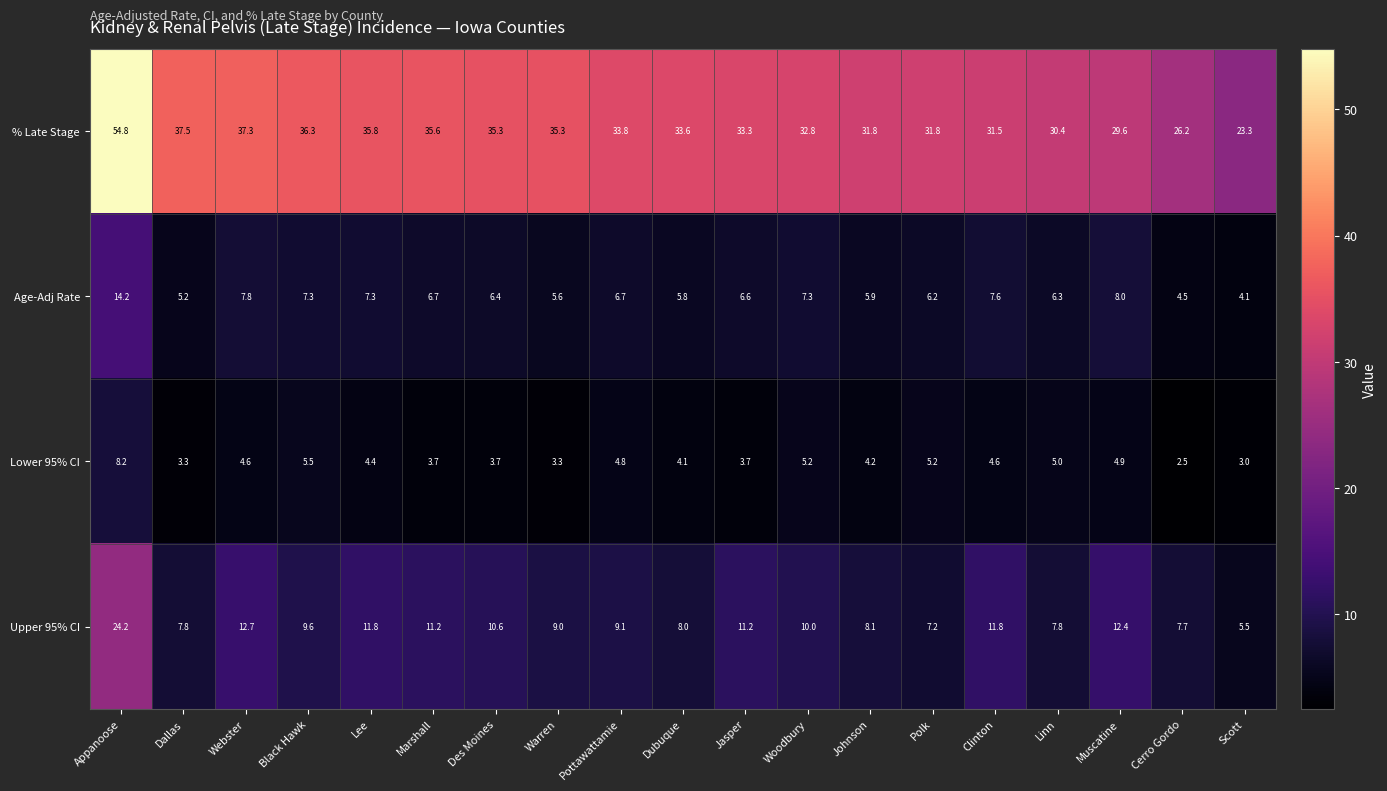

The % Late Stage series shows 56.0 at Jasper. True or false?

False